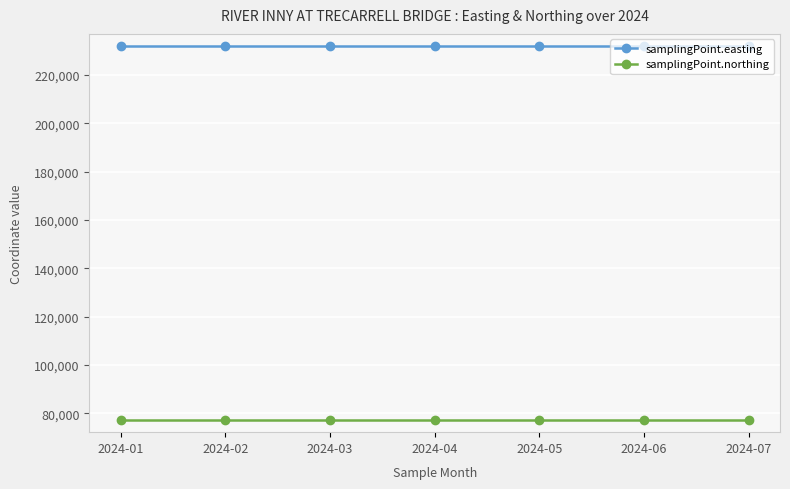

What is the minimum value for samplingPoint.easting?

232014